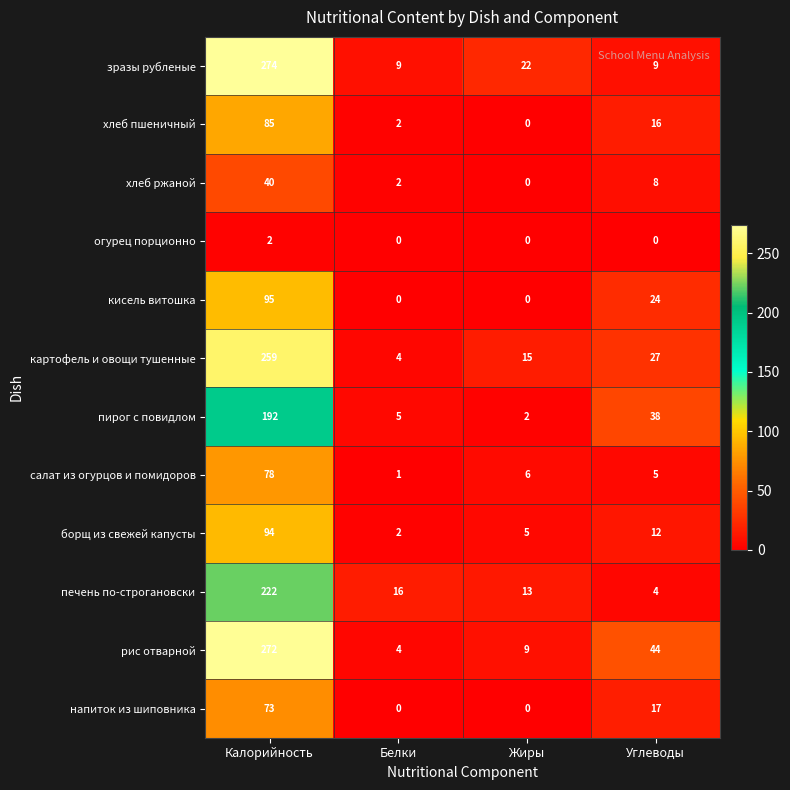

What is the sum of the хлеб ржаной values at Калорийность and Углеводы?

48